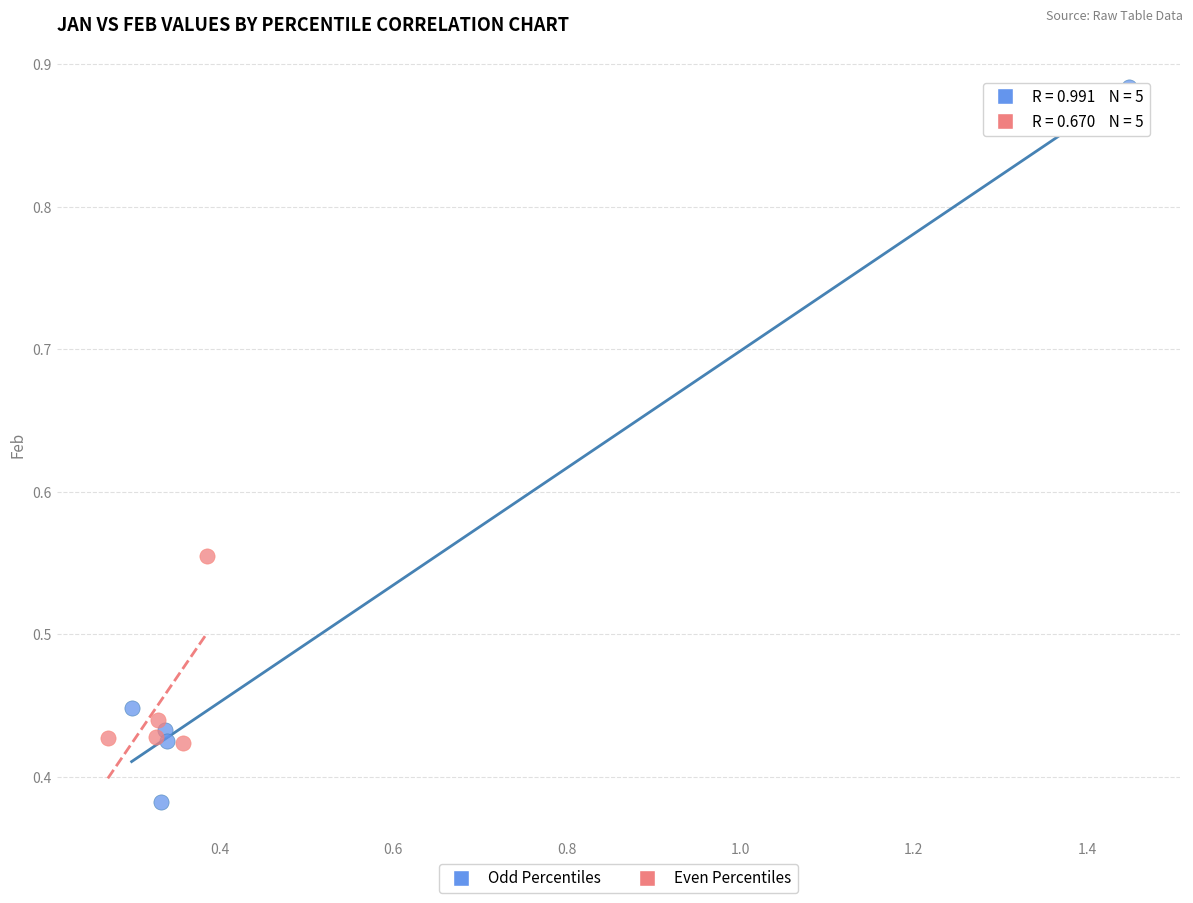

Which series has the widest spread of Y values?

Odd Percentiles